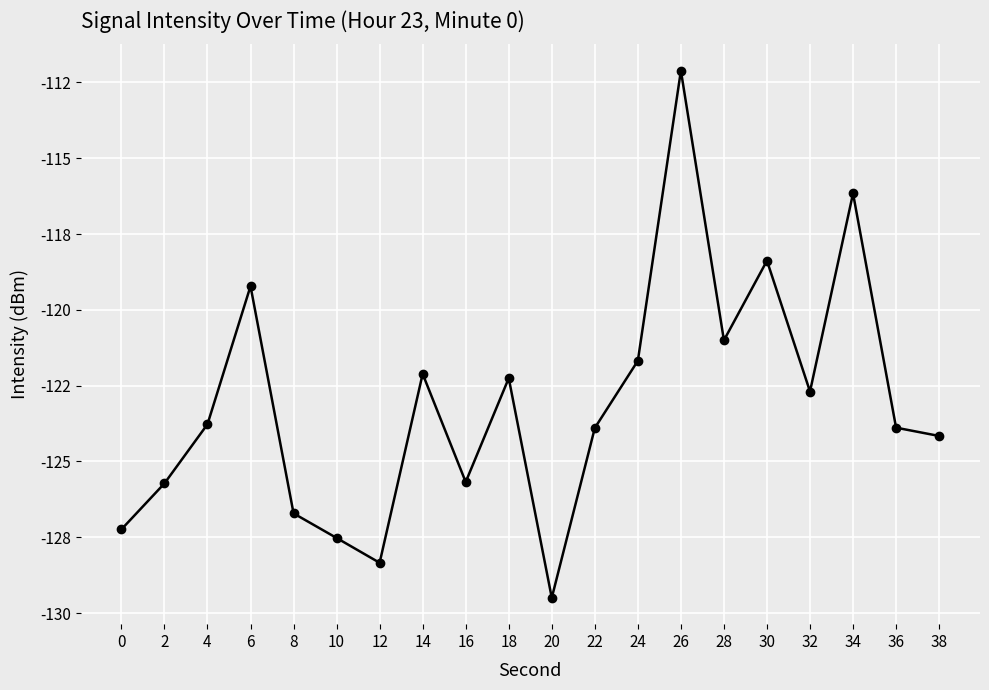

How many lines are shown in the chart?

1